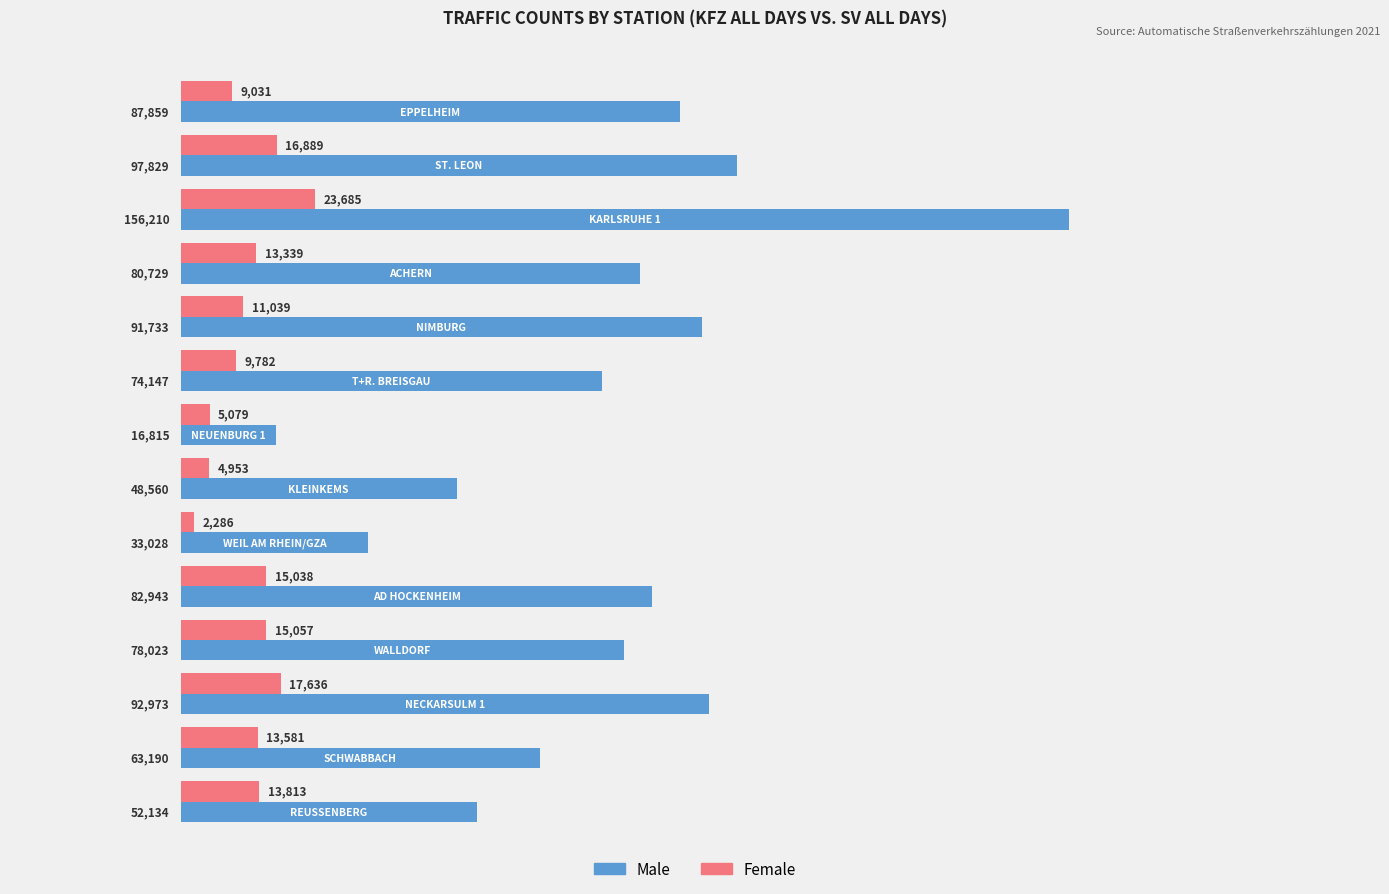

What is the spread (max minus min) of values at ST. LEON?

80940